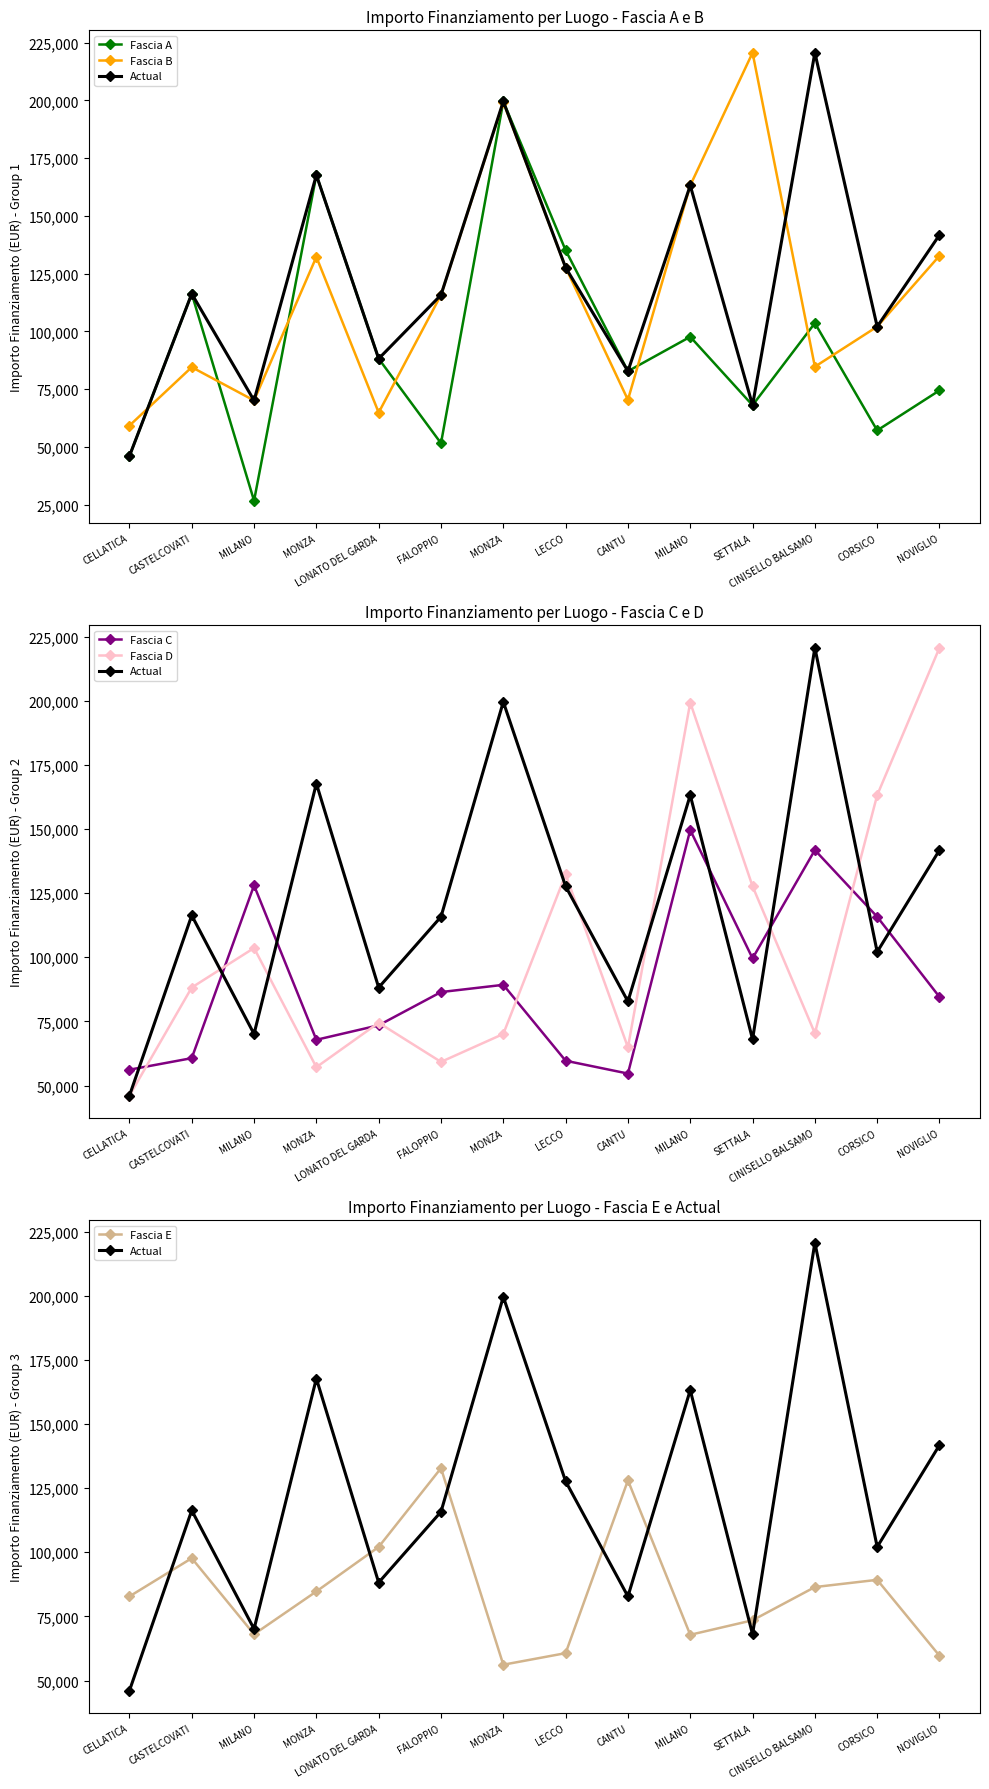

True or false: Fascia B has more than 2 interior local peaks.

True